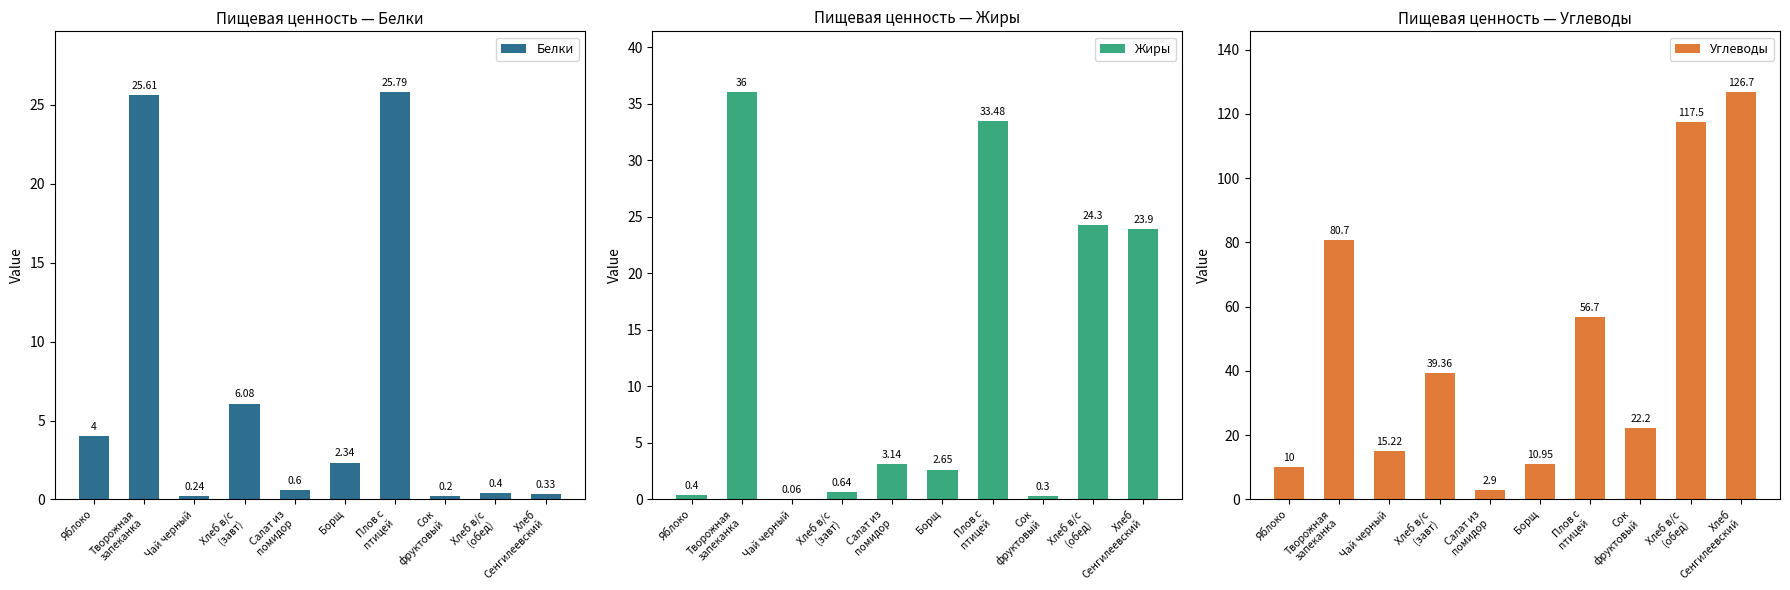

At which label does Белки first exceed 2?

Яблоко